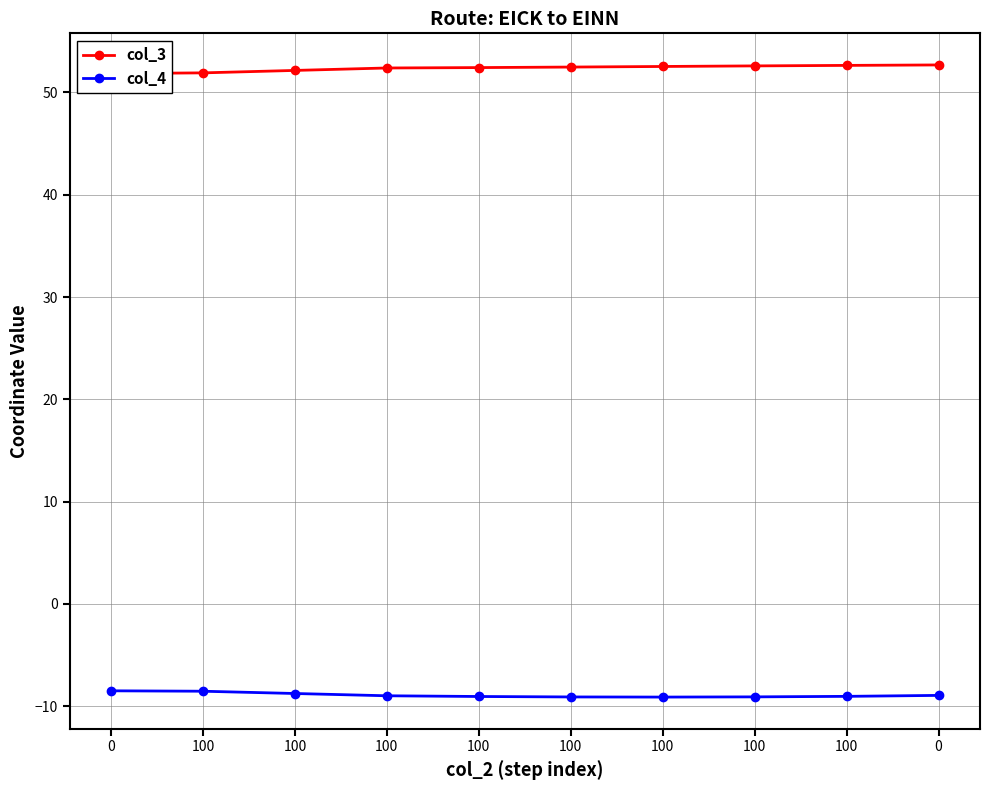

What is the greatest value displayed?

52.7